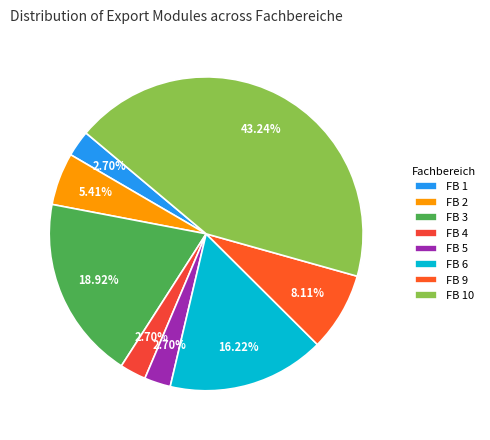

To the nearest percent, what percentage of the pie is FB 9?

8%